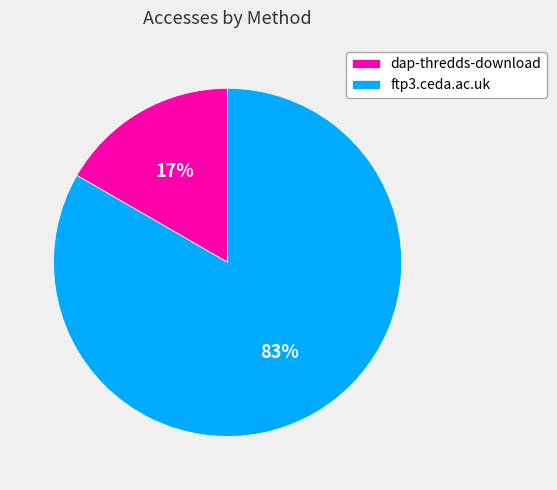

Is the sum of dap-thredds-download and ftp3.ceda.ac.uk greater than half?

Yes